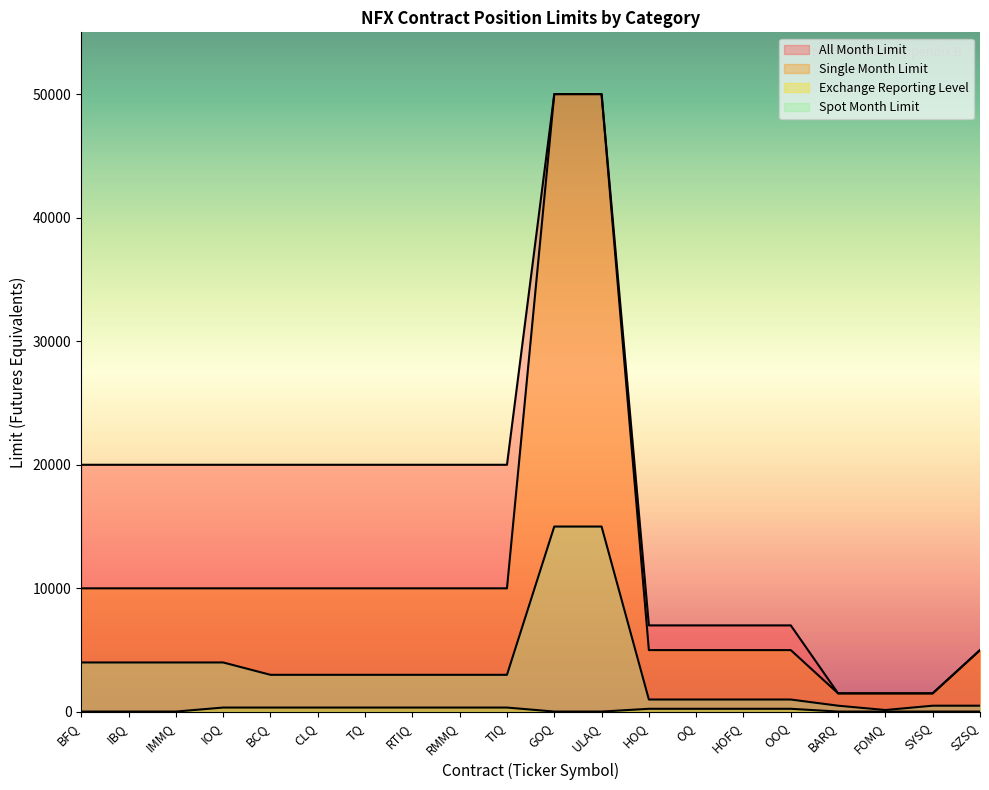

How many data points in Single Month Limit are less than 10000?

8